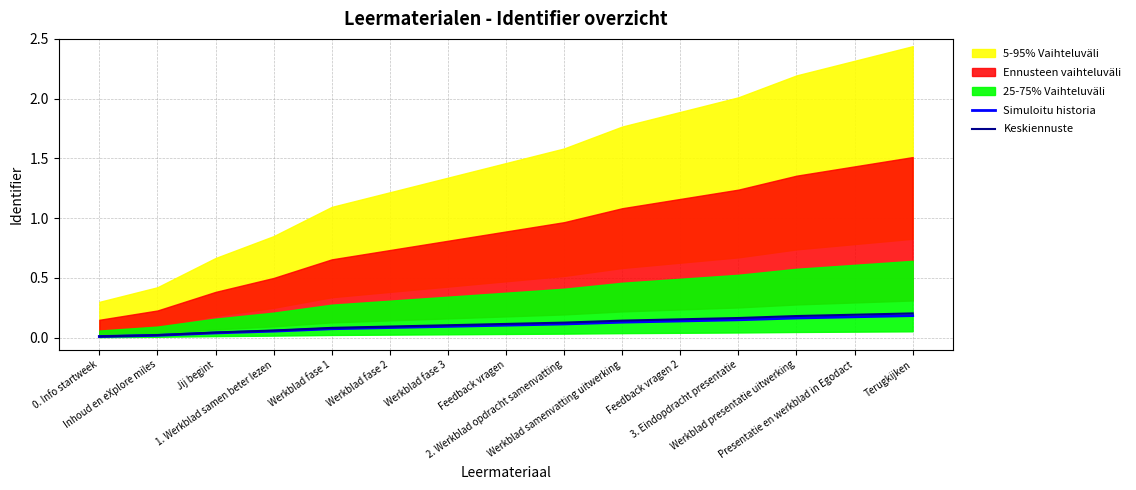

What is the label of the 8th point from the right?

Feedback vragen